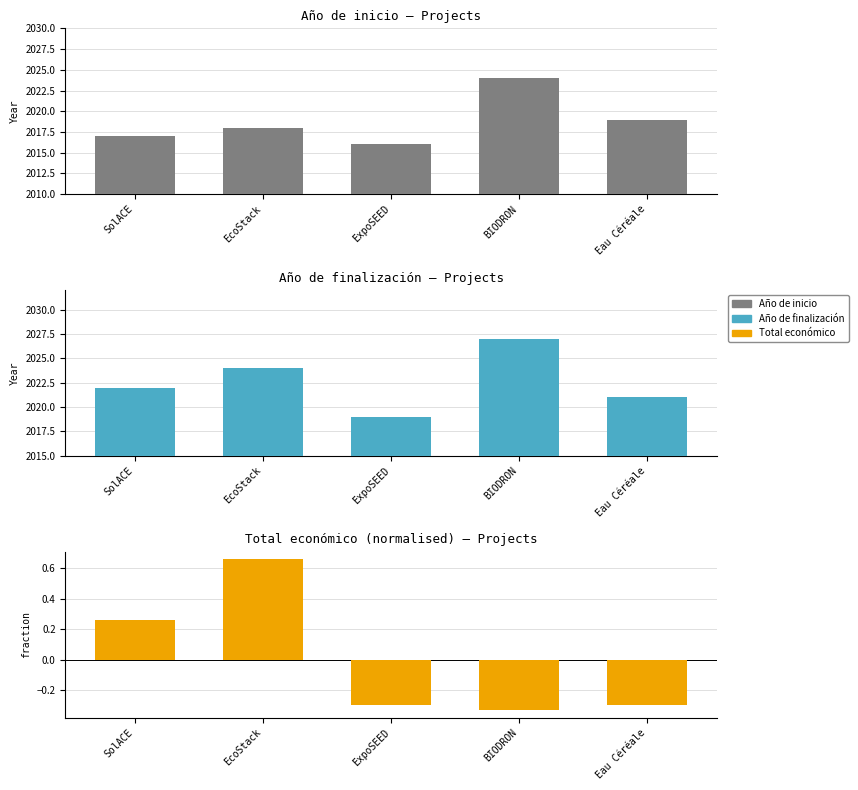

What is the difference between the Año de inicio values at Eau Céréale and ExpoSEED?

3.0